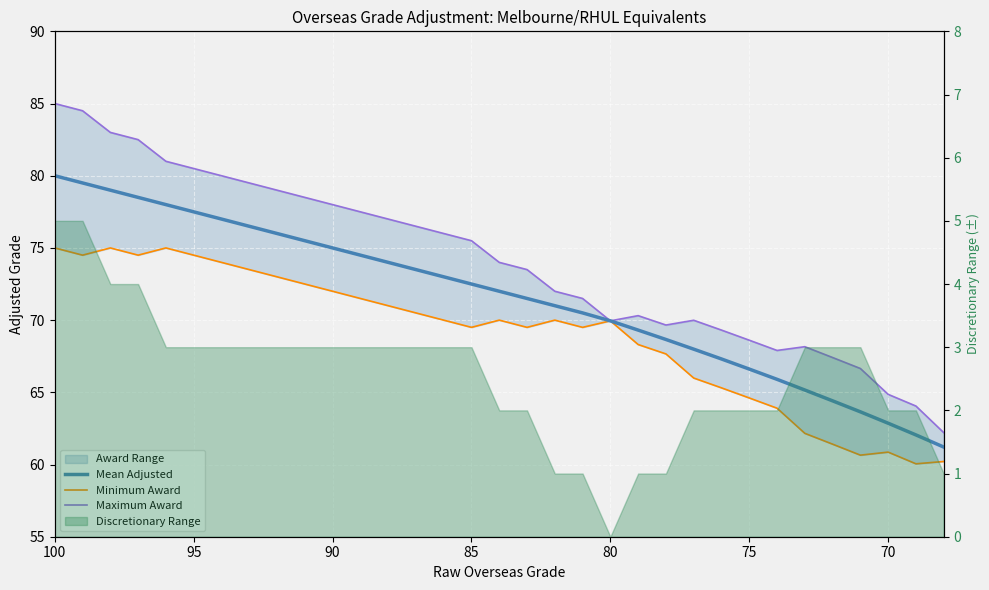

Rank the series by their maximum value, from highest to lowest.

Maximum Award, Mean Adjusted, Minimum Award